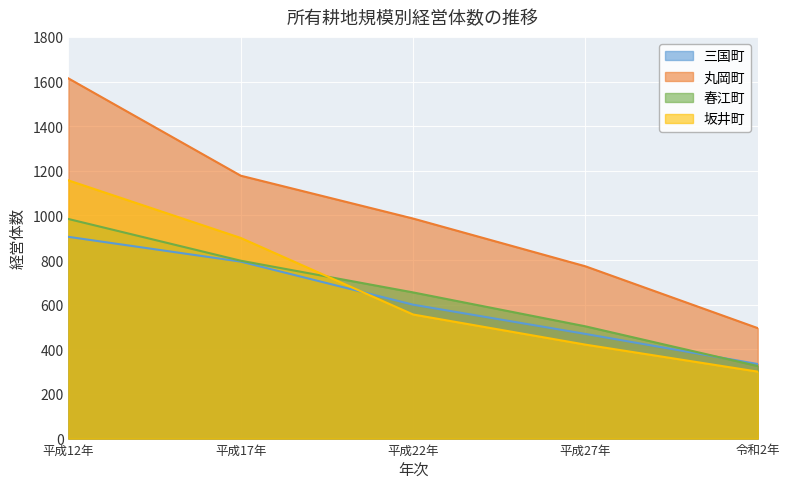

After their last crossing, which series has the higher values: 三国町 or 春江町?

三国町